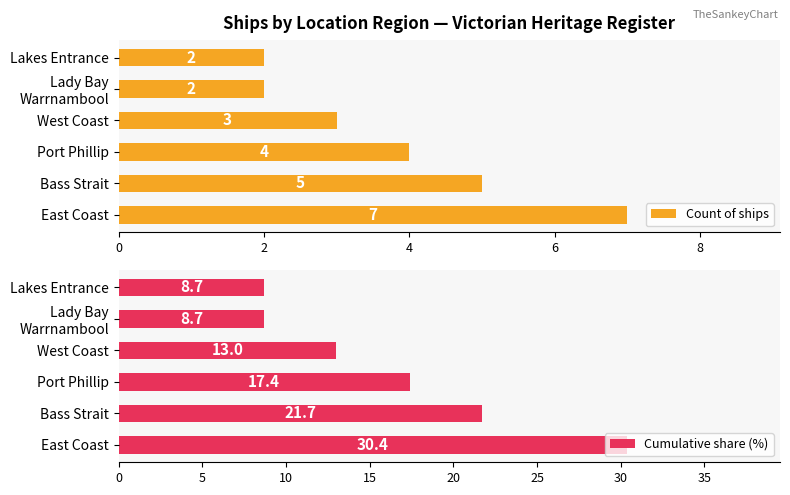

List the series in order of their peak value, lowest first.

Count of ships, Cumulative share (%)